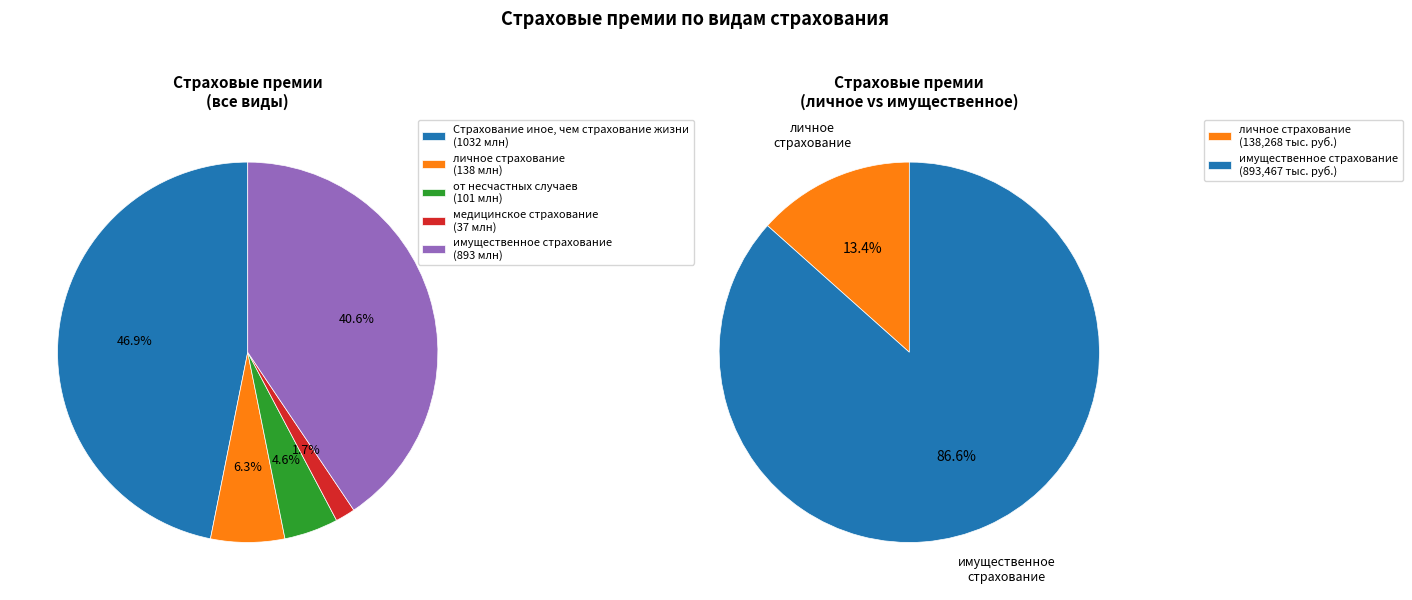

To the nearest percent, what is the difference between the от несчастных случаев and медицинское страхование slice percentages?

3%